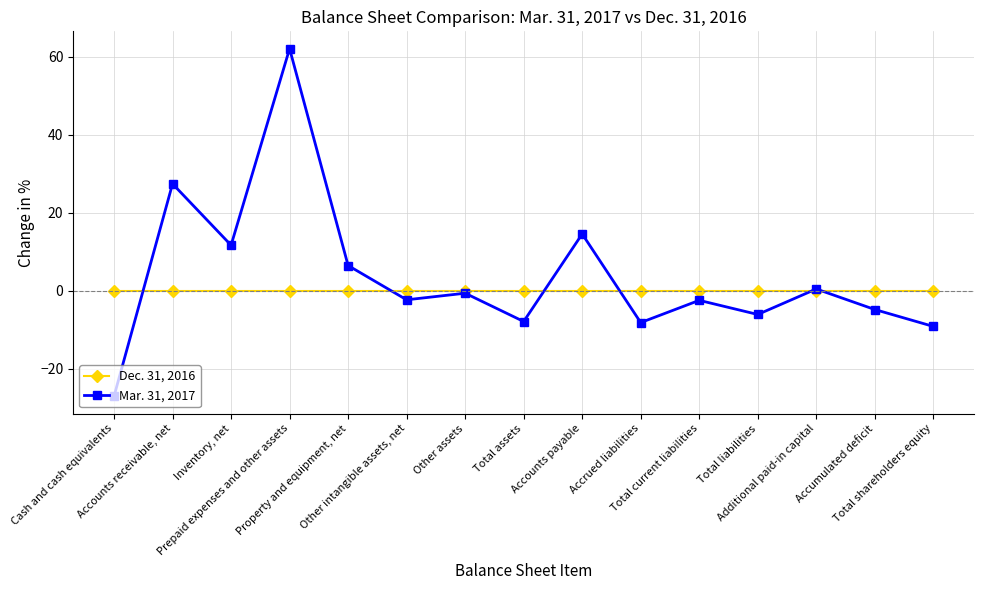

Rank the series by their average value, from highest to lowest.

Mar. 31, 2017, Dec. 31, 2016